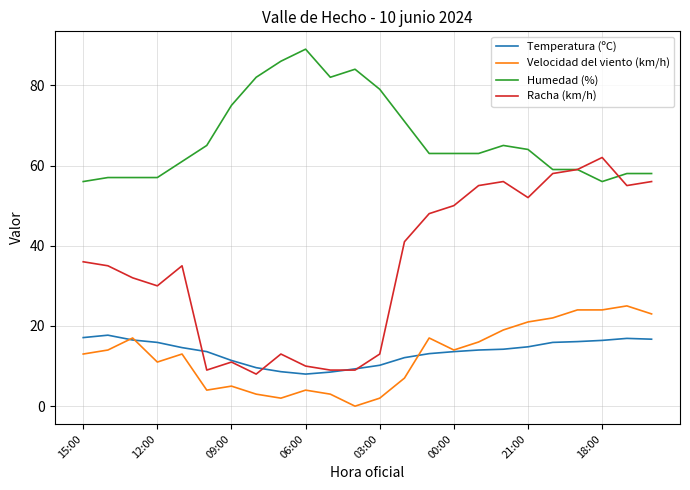

Which series has the largest total across all categories?

Humedad (%)